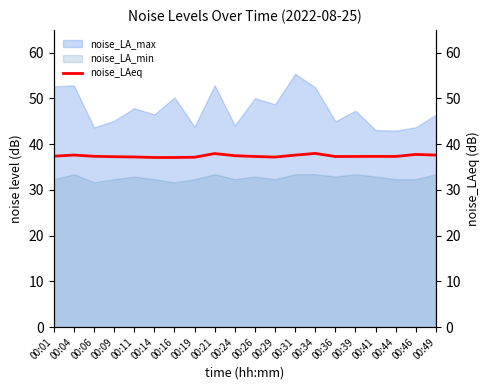

How many data points does each series have?

20